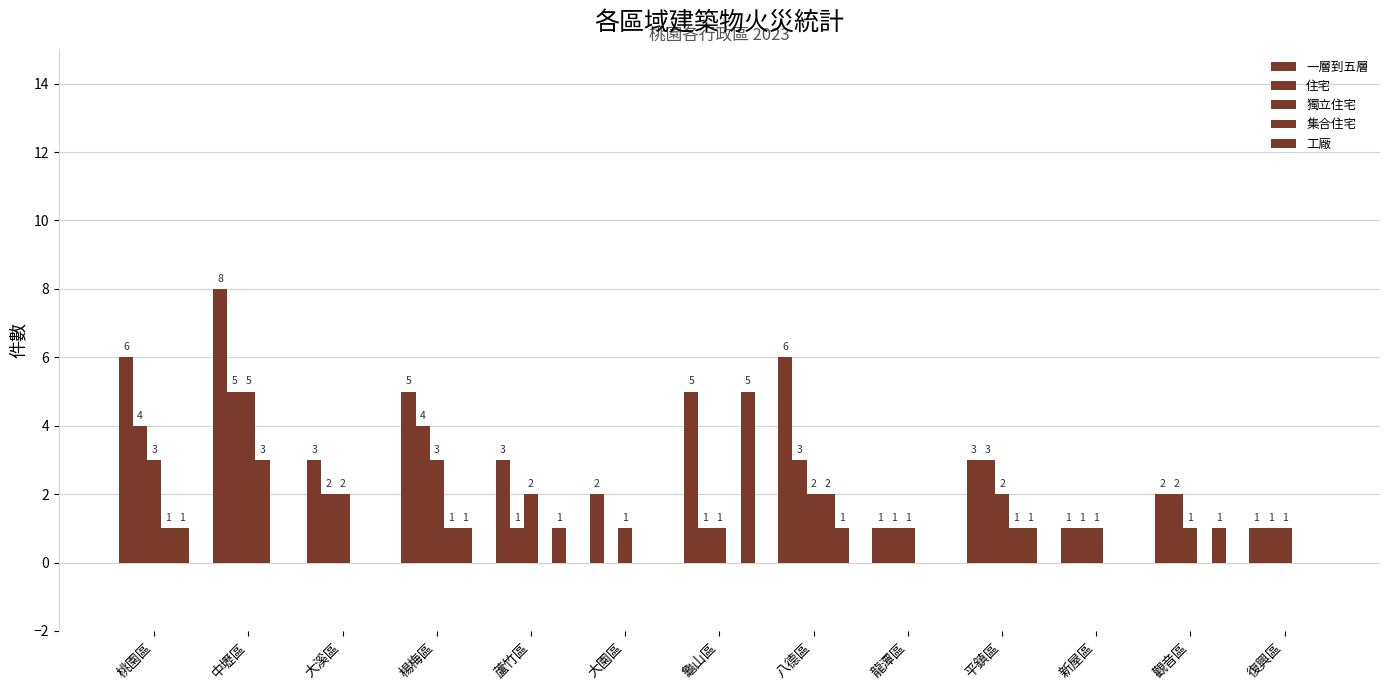

How many data points in 集合住宅 are above 0?

5